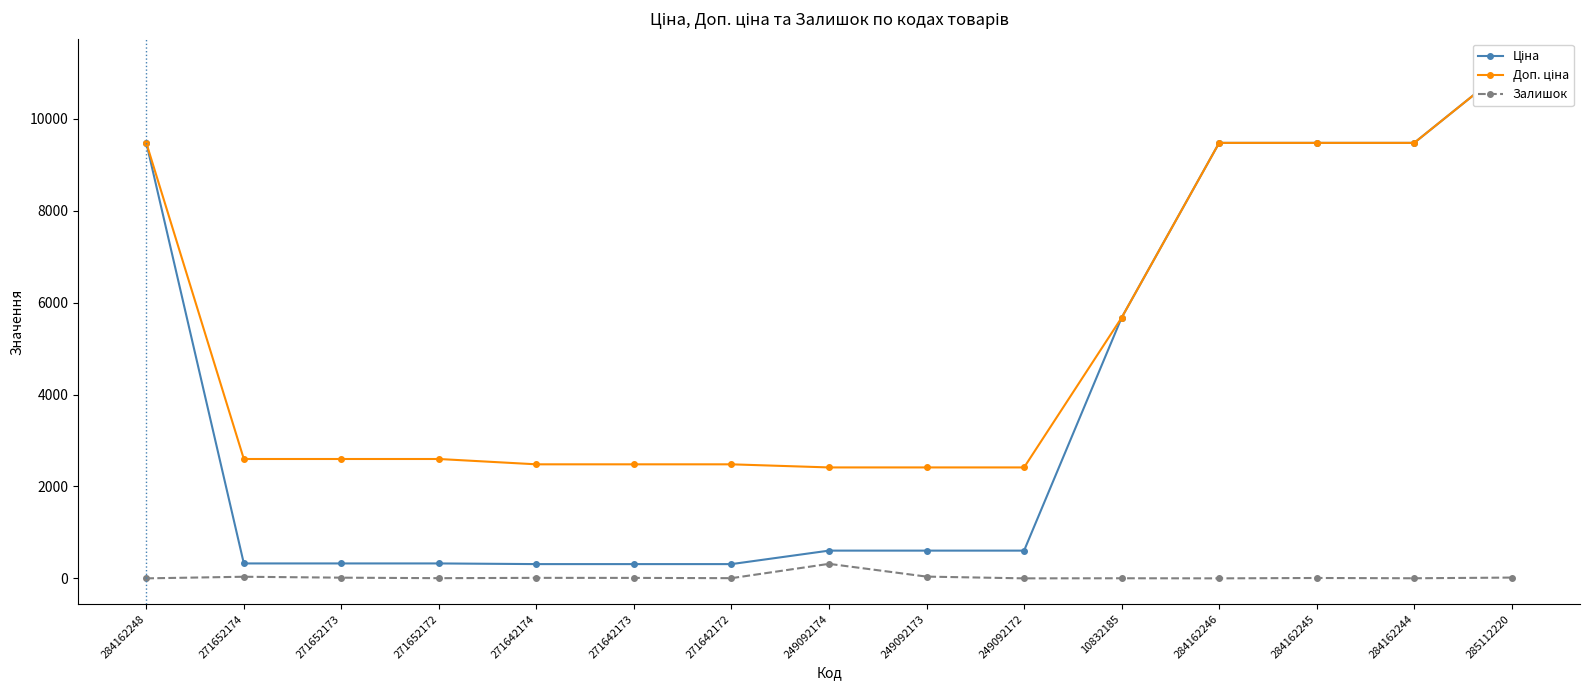

True or false: Ціна has more than 1 interior local peaks.

False